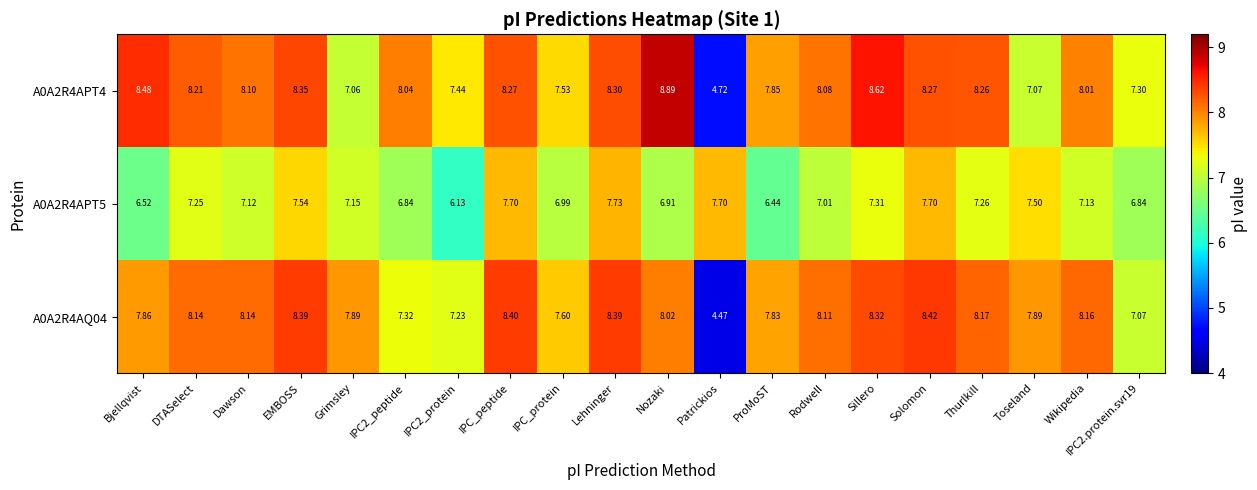

Which category has the lowest value across all series?

Patrickios